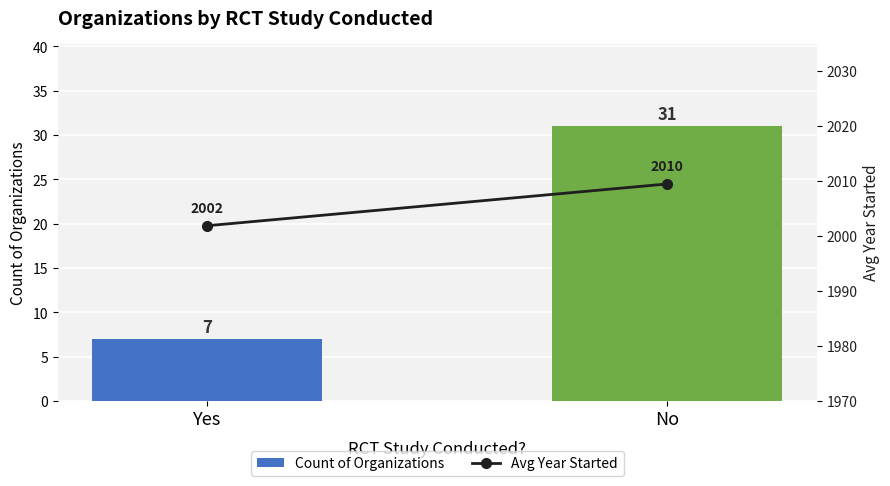

Reading left to right, extract all data points from this chart.

Count of Organizations: Yes=7.0	No=31.0
Avg Year Started: Yes=2001.9	No=2009.5